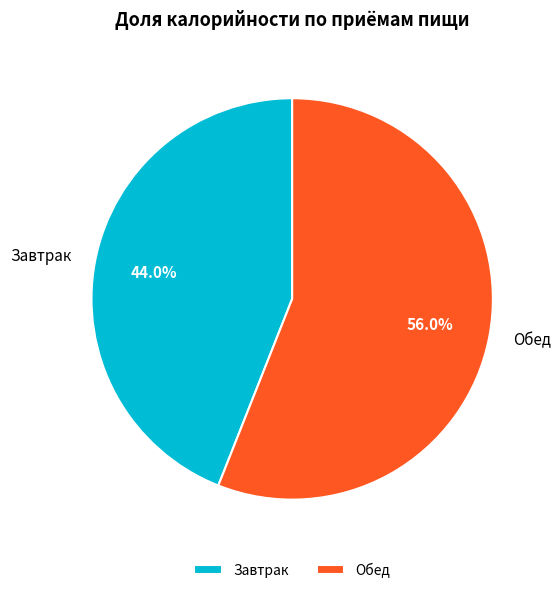

Which slice represents more than half of the pie?

Обед